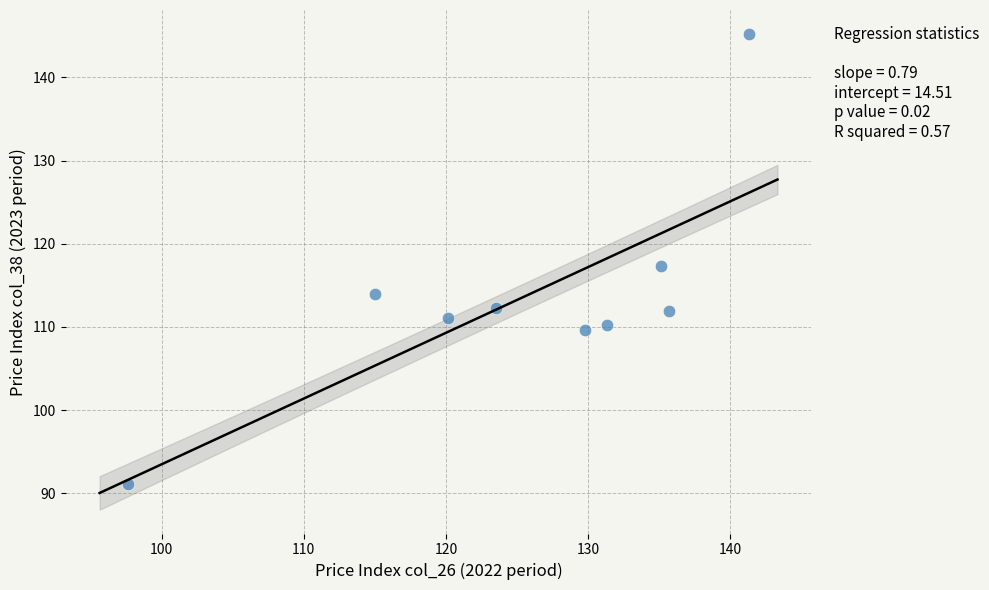

What Y value in the scatter plot is closest to 118?

117.3